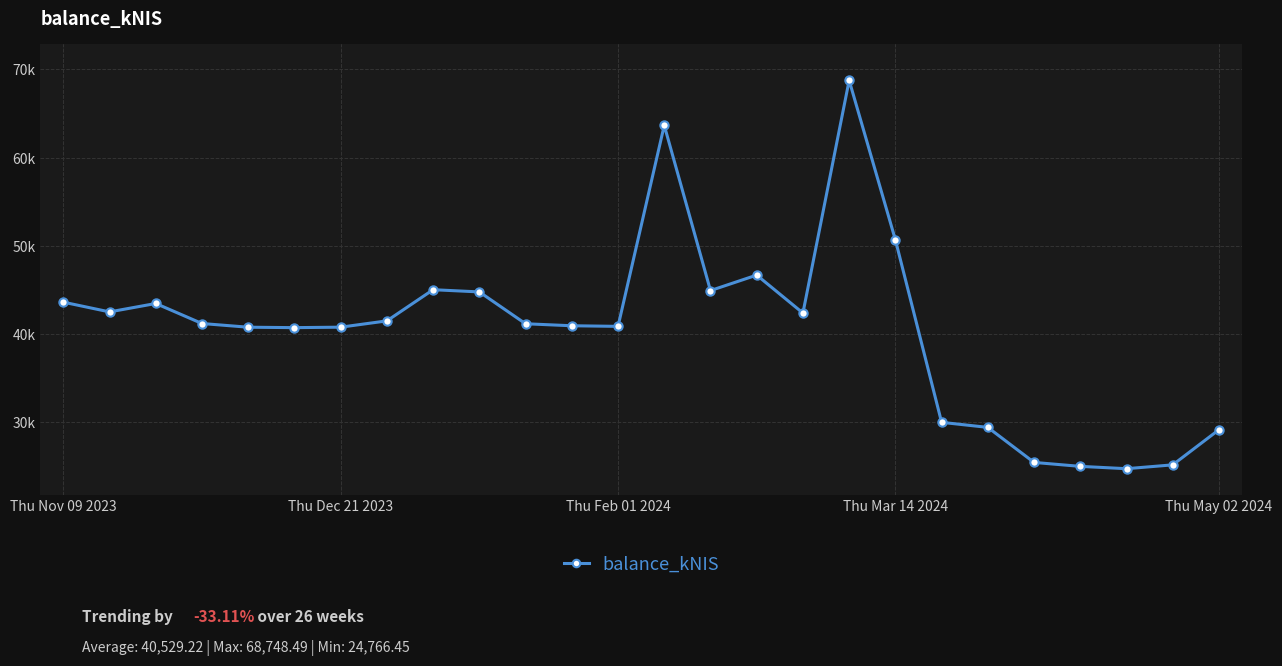

Where is the data nearest to the value 46757?

15